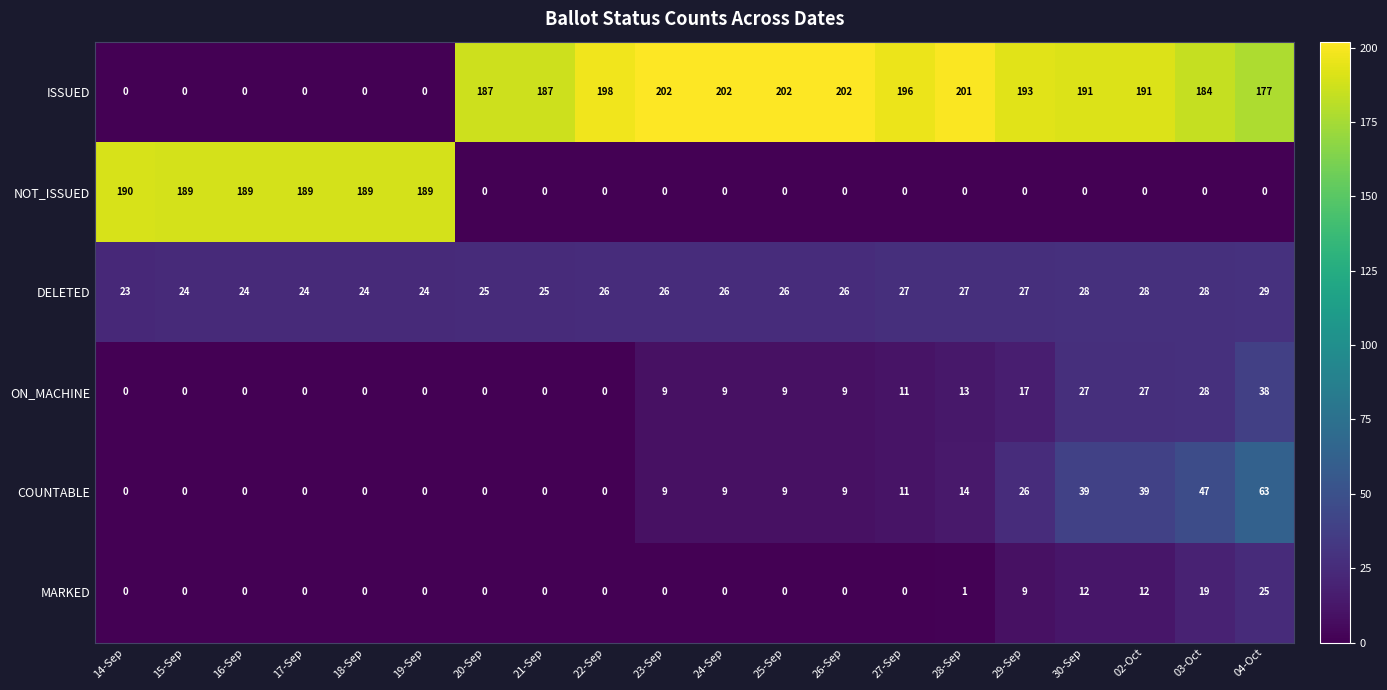

Is it true that NOT_ISSUED equals 87 at 26-Sep?

False